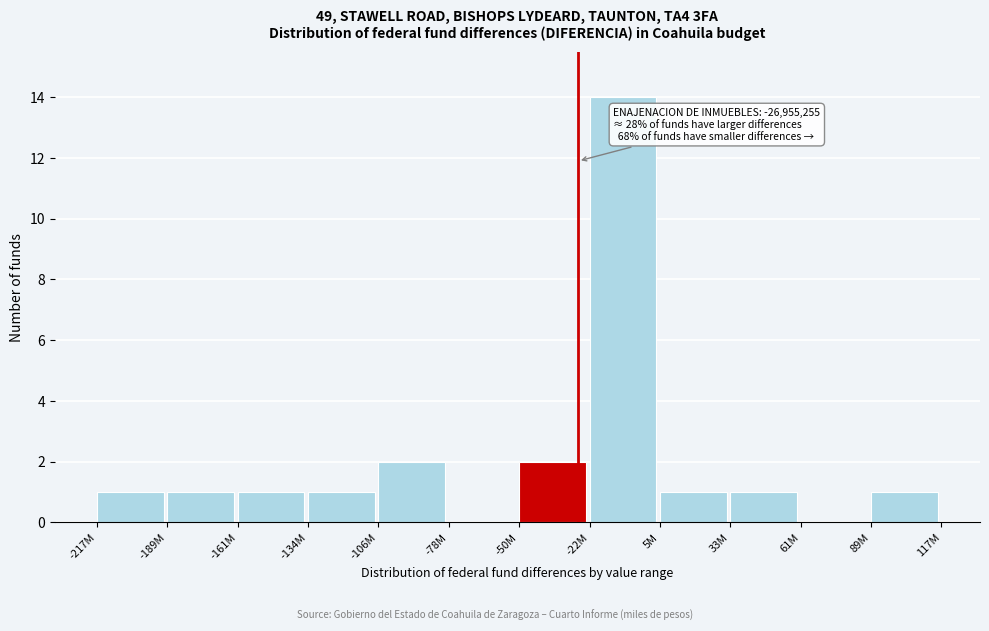

Reading left to right, transcribe all the data shown in this chart.

-217M=1	-189M=1	-161M=1	-134M=1	-106M=2	-78M=0	-50M=2	-22M=14	5M=1	33M=1	61M=0	89M=1